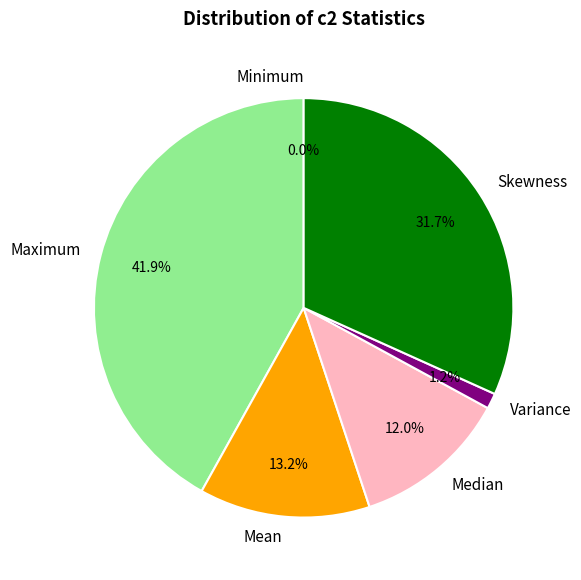

Is it true that Maximum is 56% of the pie?

False